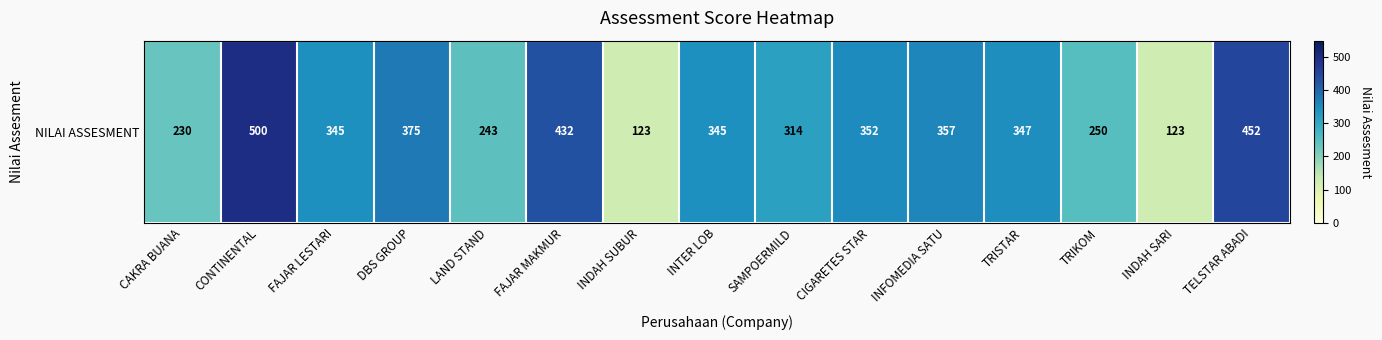

What is the difference between the maximum and second lowest values?

377